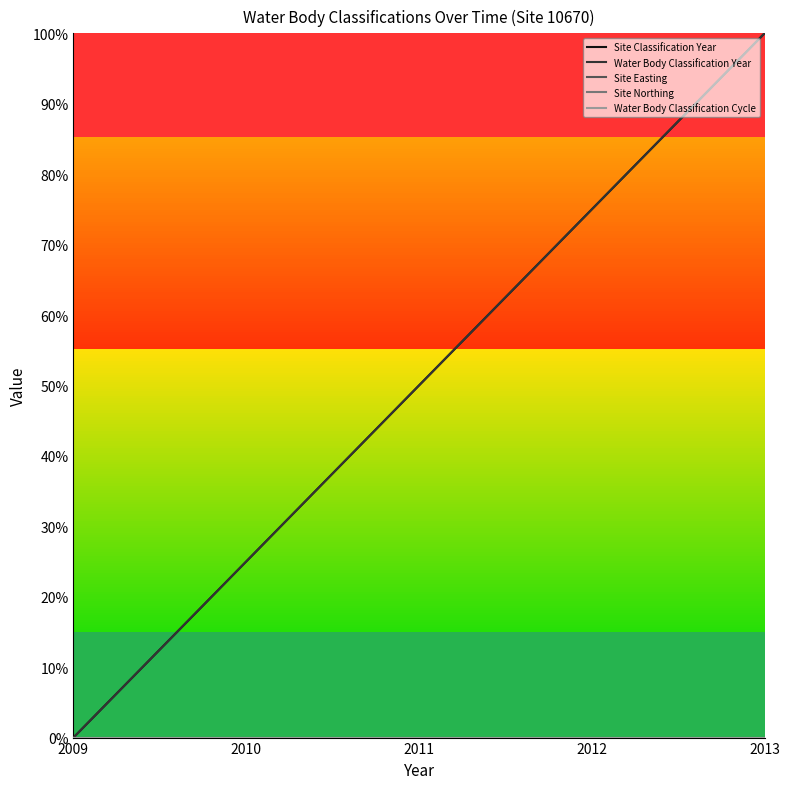

Count the Water Body Classification Year values in the range 0 to 1.

5